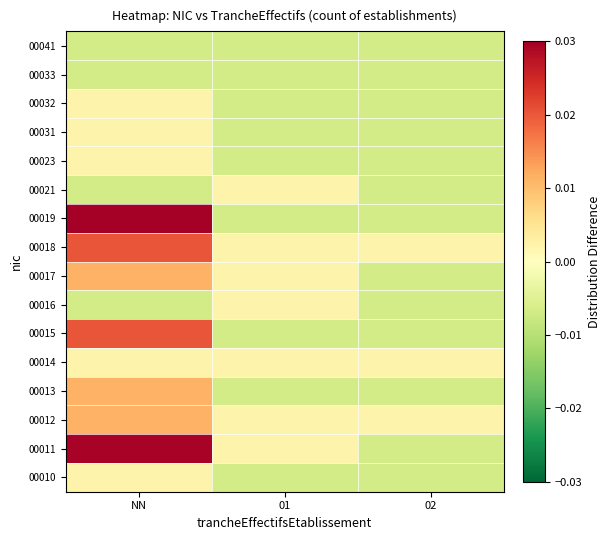

List the series in order of their peak value, lowest first.

00033, 00041, 00010, 00014, 00016, 00021, 00023, 00031, 00032, 00012, 00013, 00017, 00015, 00018, 00011, 00019